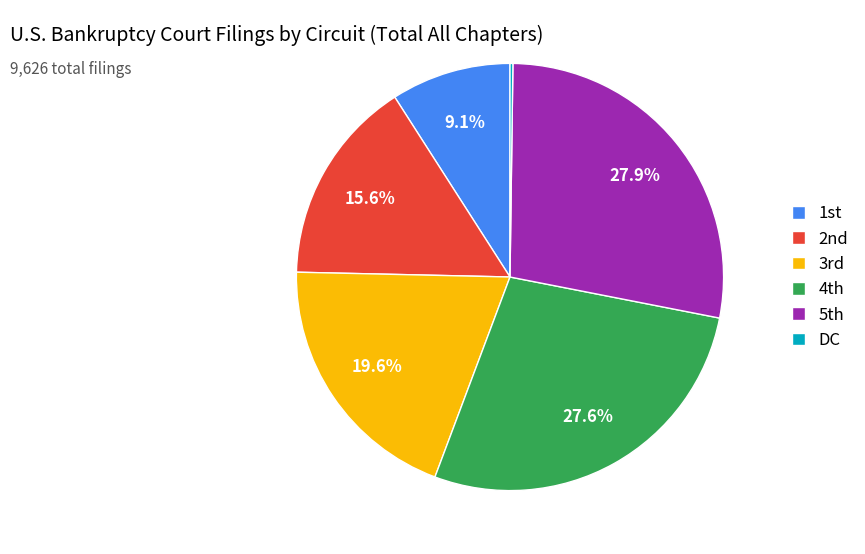

Is there a majority slice in this chart?

No